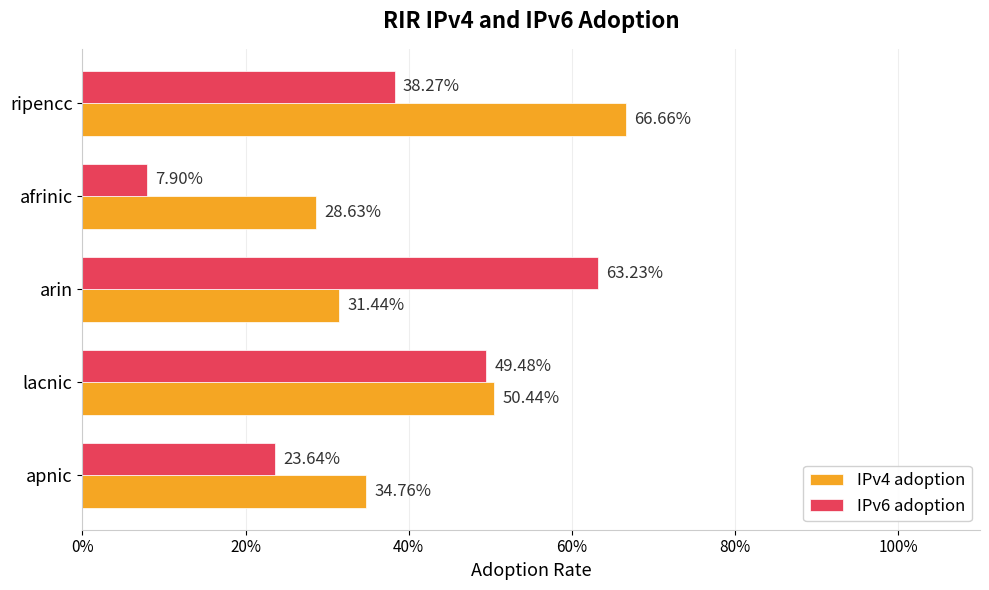

What is the difference between the maximum and minimum values in the IPv6 adoption series?

0.6